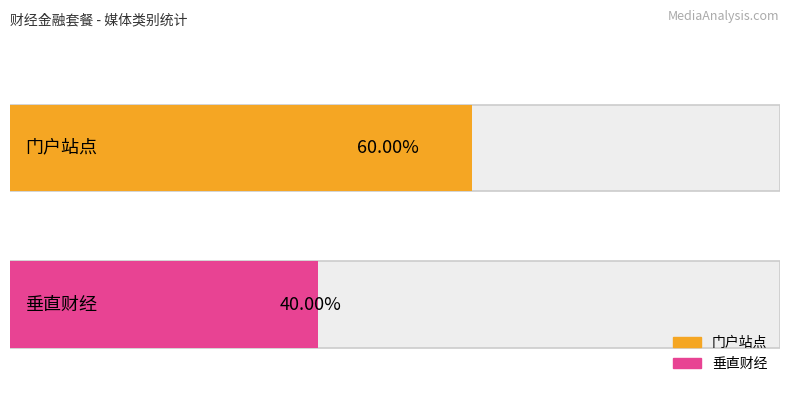

What is the label of the 2nd bar from the right?

门户站点